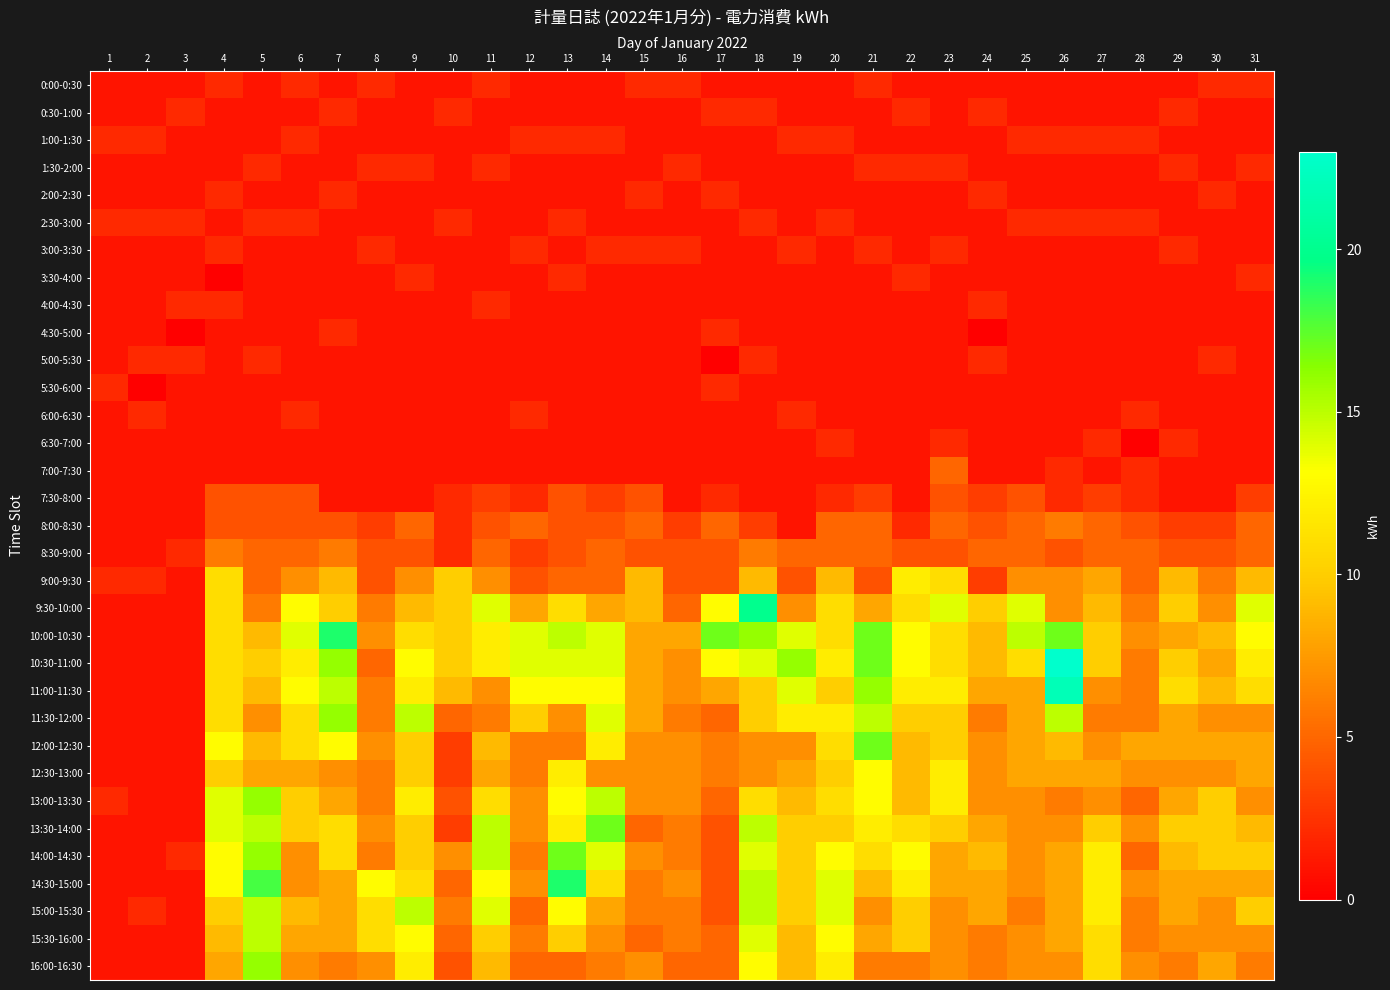

Which has a higher value, 27 or 4?

4